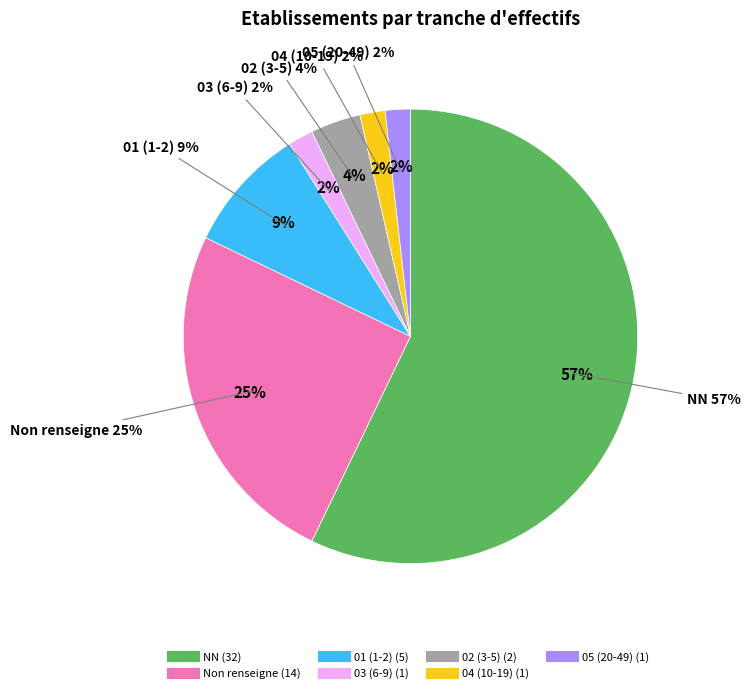

Which category has the smallest portion of the pie?

03